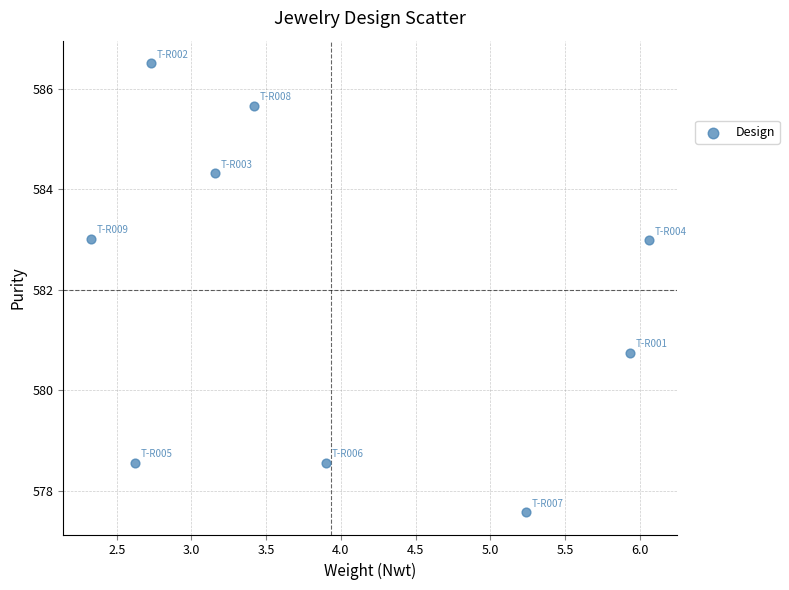

What is the range of X values (max minus min)?

3.7